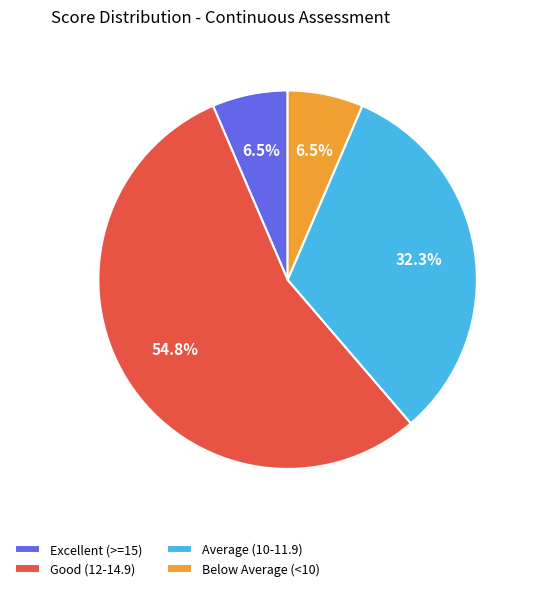

Count the number of slices in the pie.

4